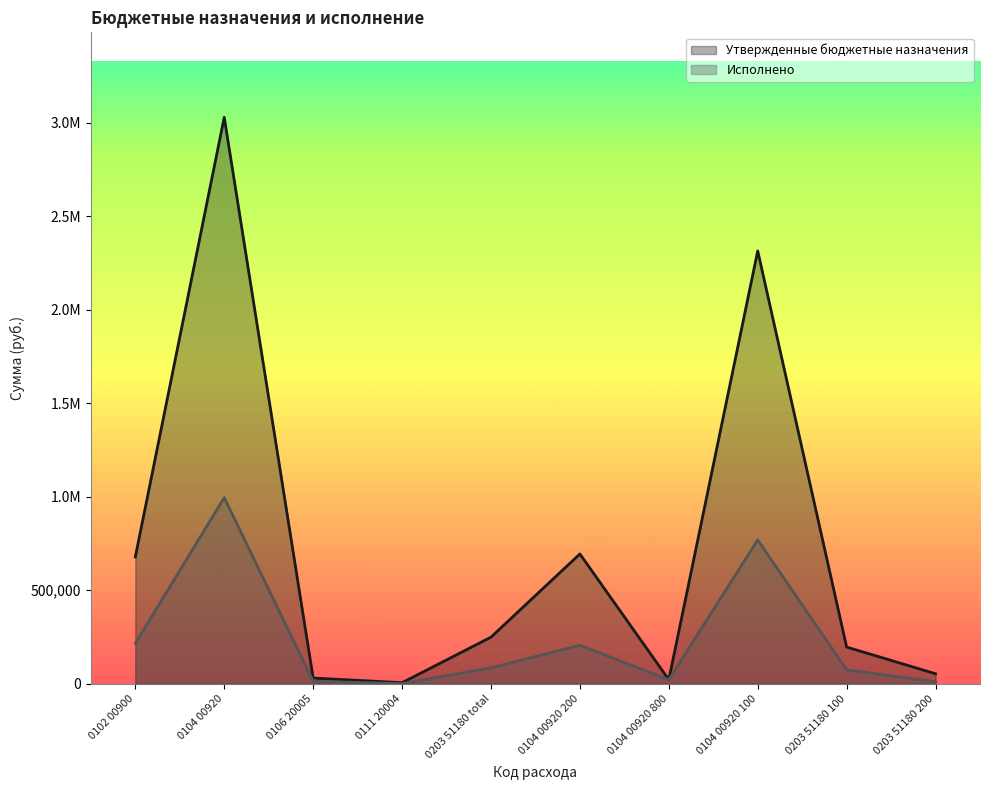

What position from the left is 0203 51180 total?

5